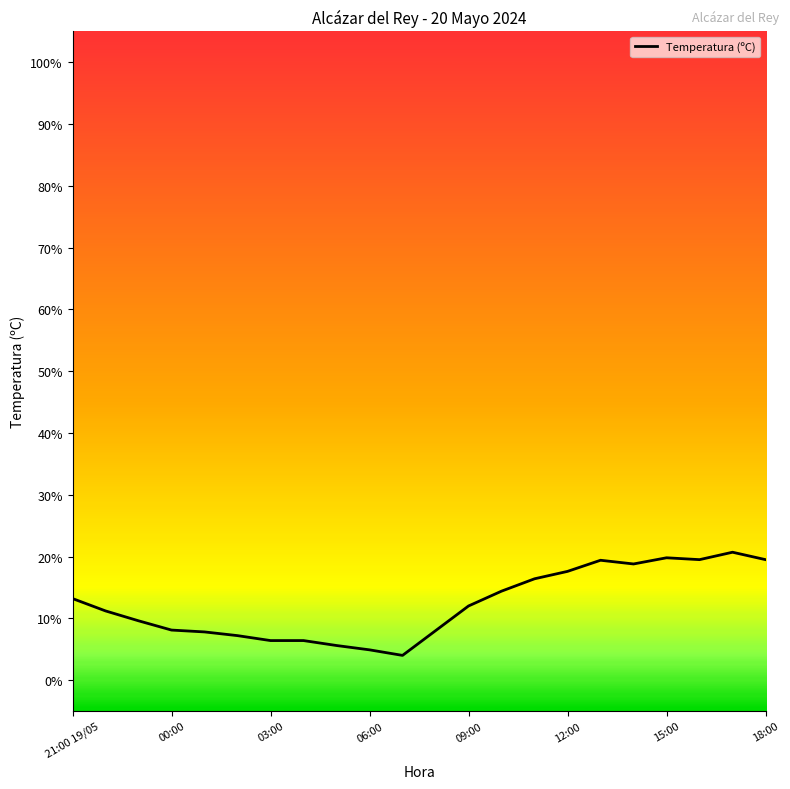

What is the maximum value shown in the chart?

20.7